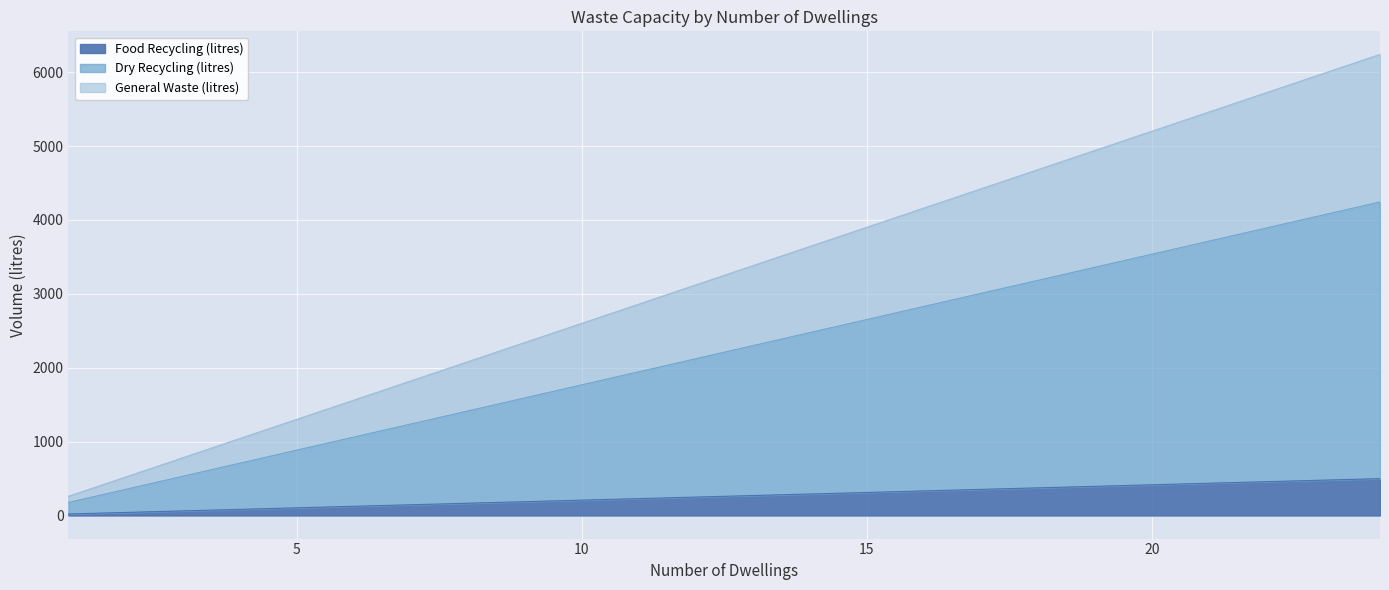

Between 12 and 23, which is larger?

23